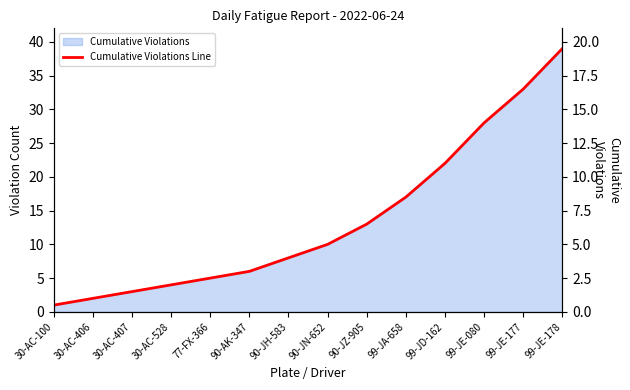

What value does the data have at 90-AK-347?

6